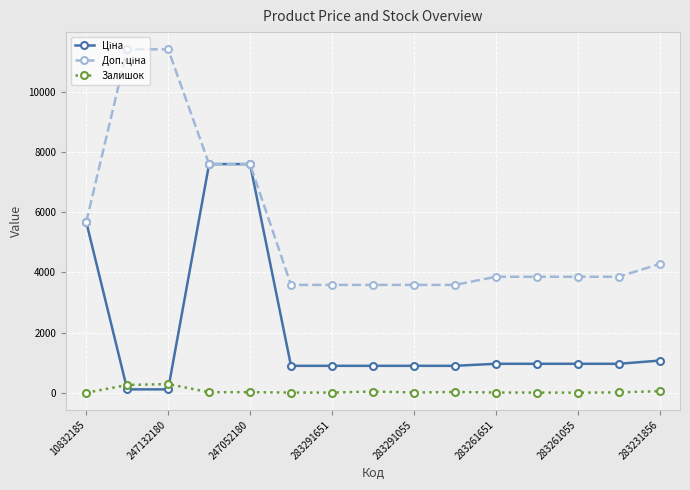

What is the greatest value displayed?

11410.0